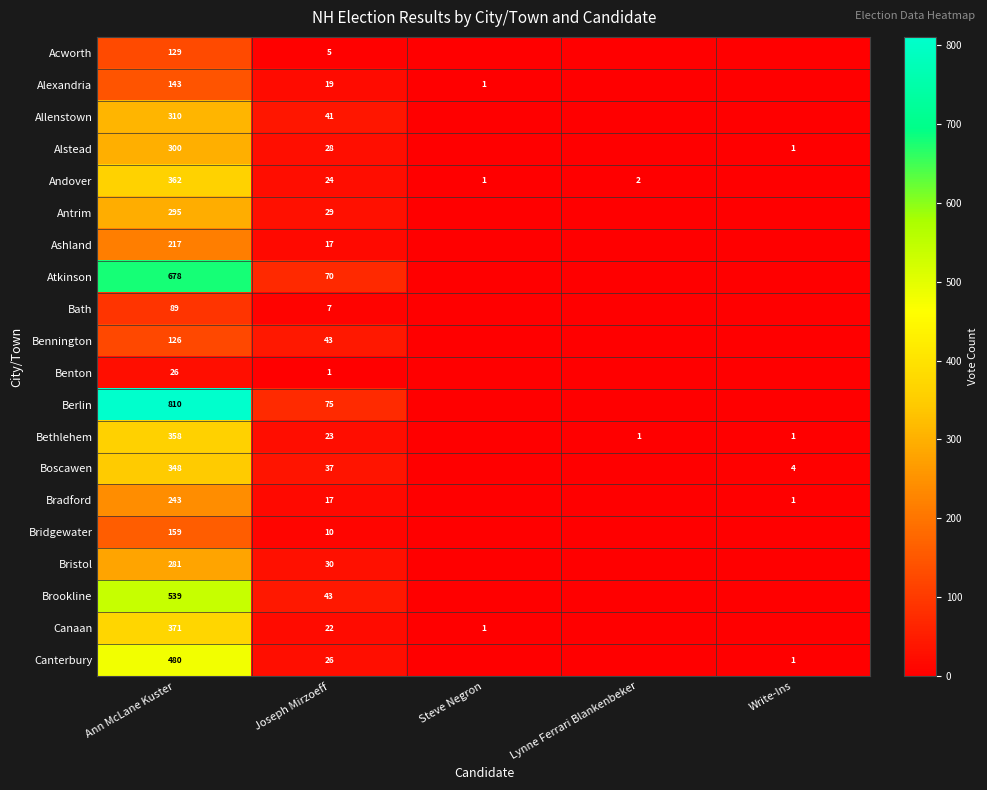

Is it true that Bradford equals 24 at Joseph Mirzoeff?

False